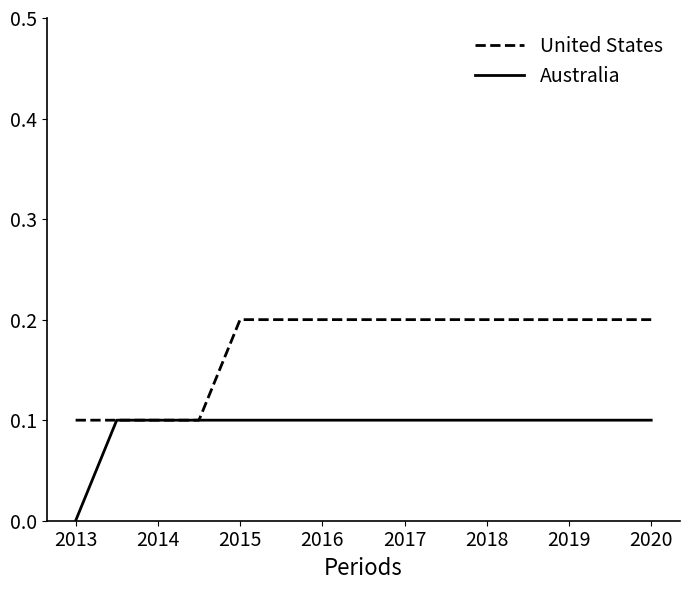

What is the greatest value displayed?

0.2